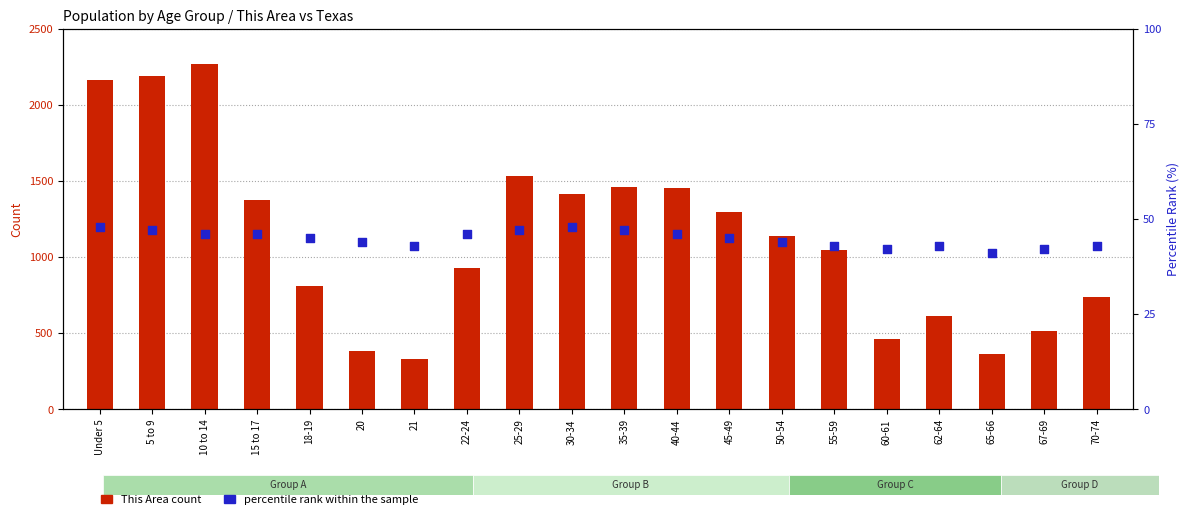

At which category is the sum across all series the highest?

10 to 14